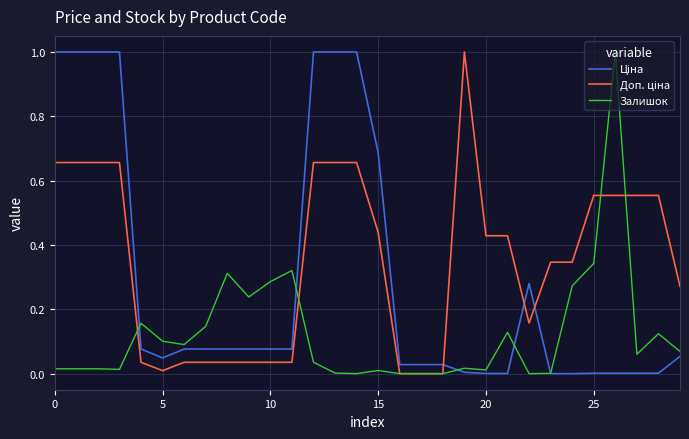

What is the maximum value shown in the chart?

1.0